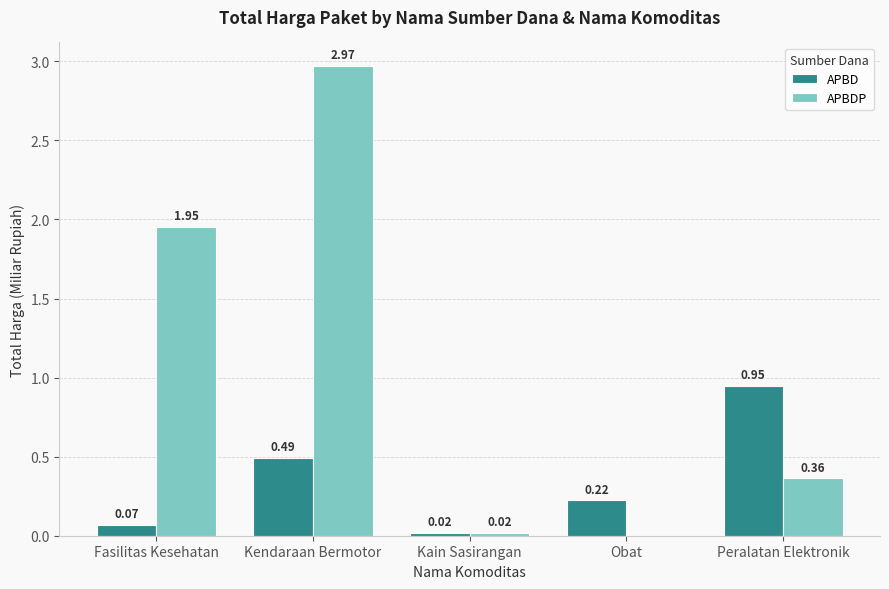

Count the number of data series in this chart.

2